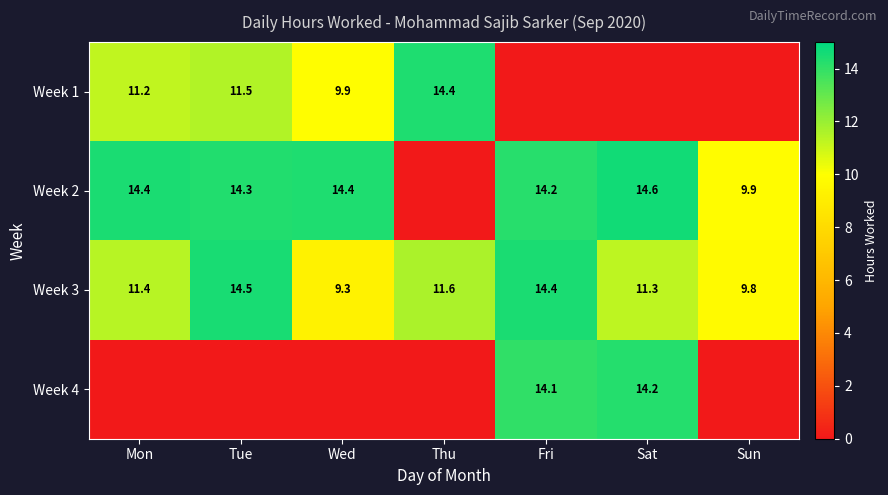

What is the maximum value shown in the chart?

14.6